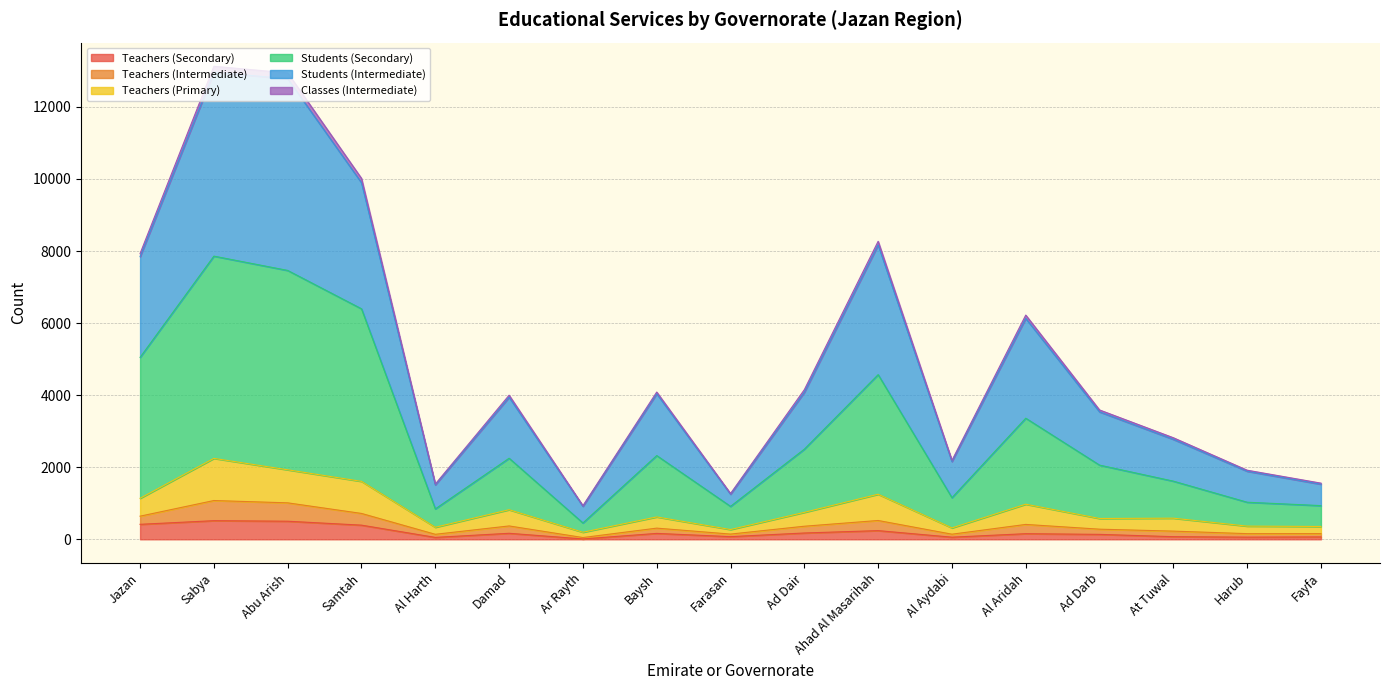

Where is the first local maximum for Classes (Intermediate)?

Sabya